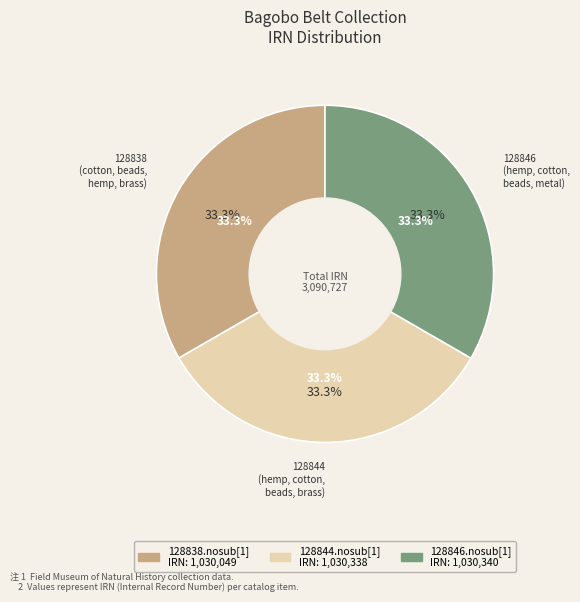

Is it true that 128838.nosub[1]
(belt, cotton,
beads, hemp,
brass) is 33% of the pie?

True